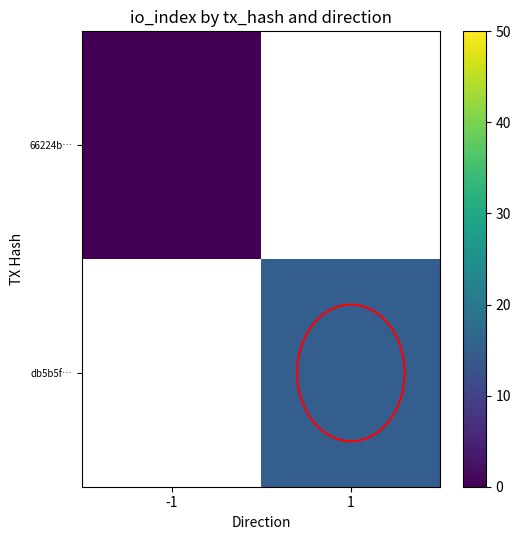

Between -1 and 1, which is larger?

1